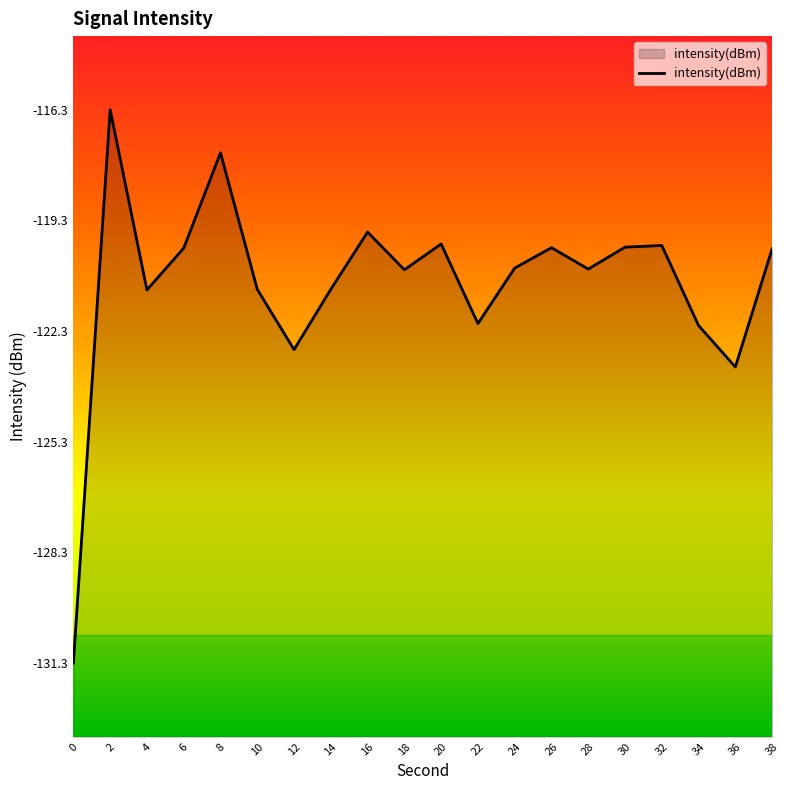

List the labels in order of value, smallest first.

0, 36, 12, 34, 22, 4, 10, 14, 18, 28, 24, 38, 6, 26, 30, 32, 20, 16, 8, 2